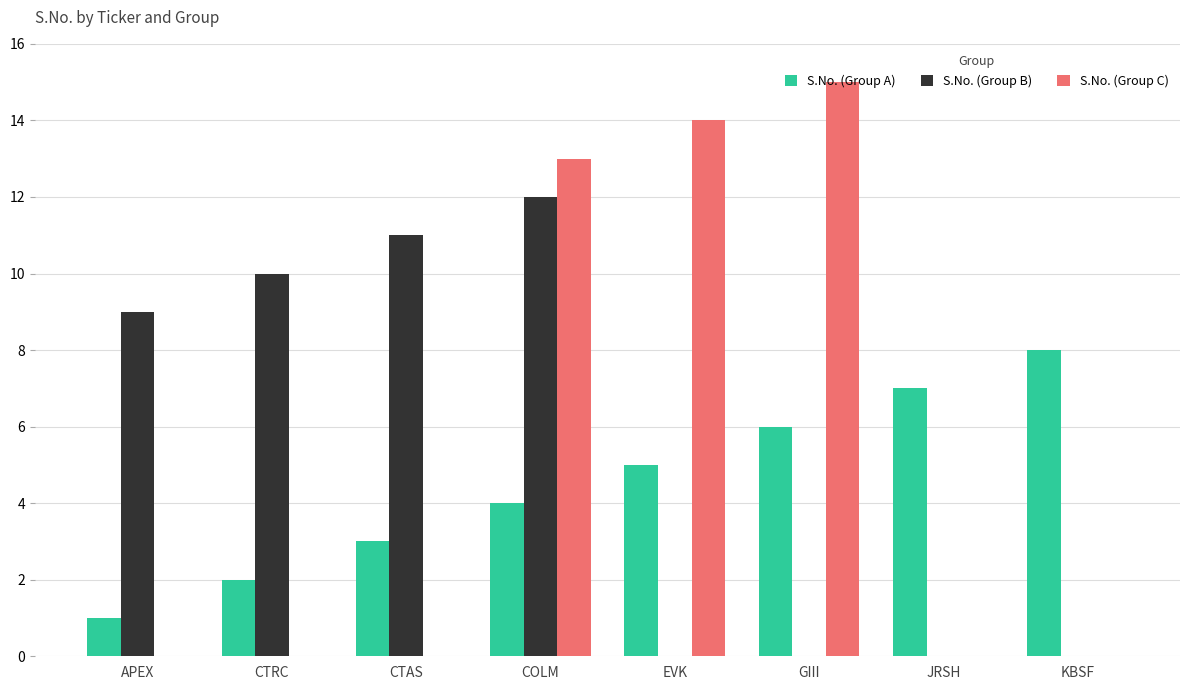

Count the S.No. (Group A) values in the range 3 to 7.

5